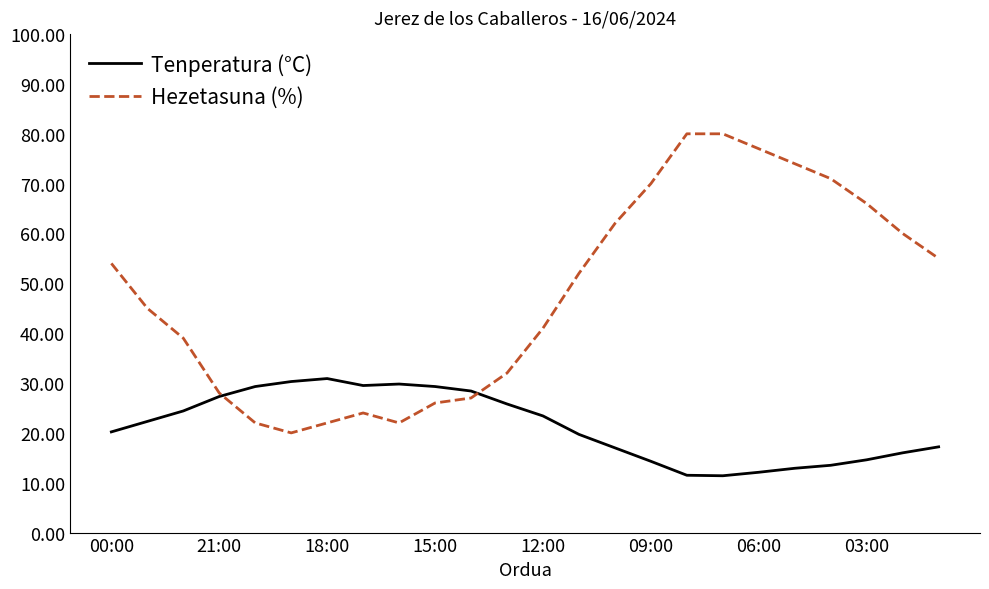

Which series has the largest total across all categories?

Hezetasuna (%)